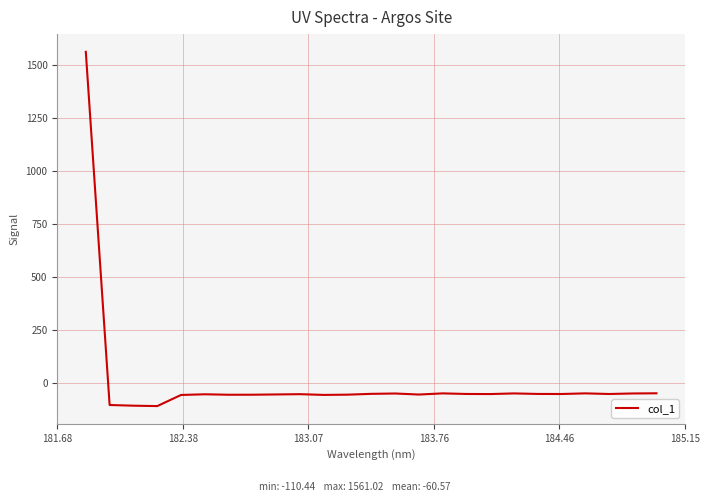

What is the minimum value shown in the chart?

-110.4